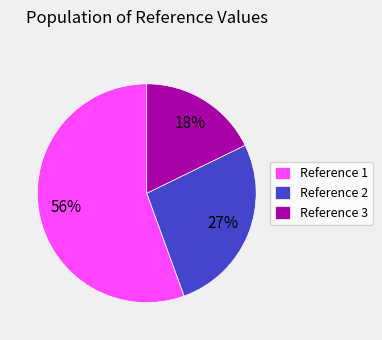

Rank the categories by value from lowest to highest.

Reference 3, Reference 2, Reference 1